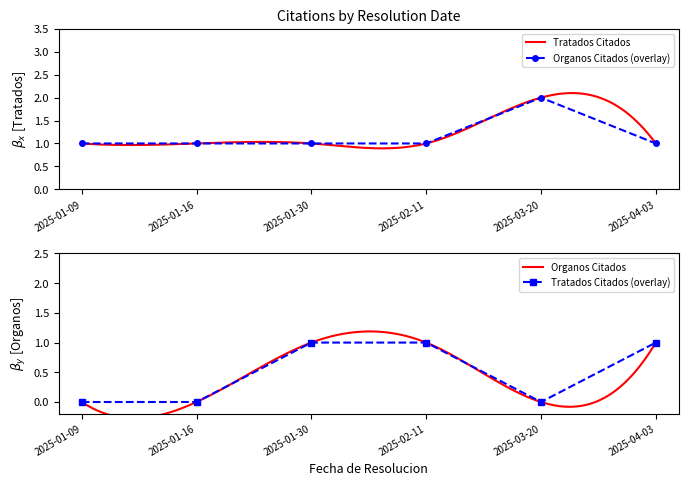

What is the difference between the maximum and minimum values in the Tratados Citados series?

1